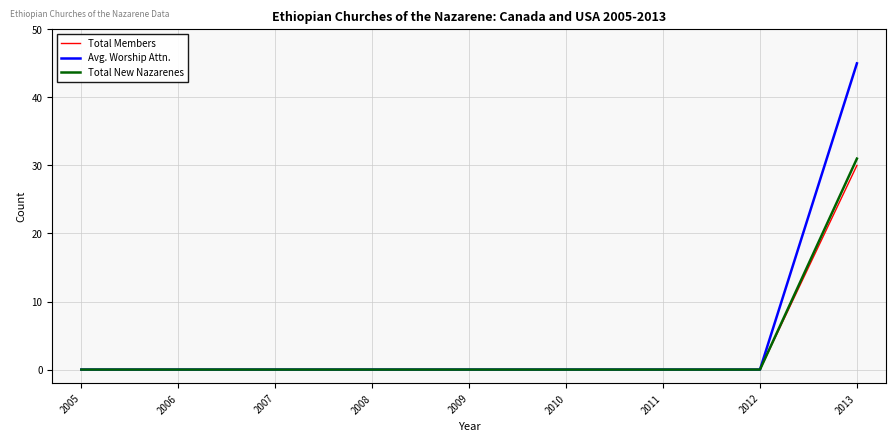

Reading left to right, extract all data points from this chart.

Total Members: 0	0	0	0	0	0	0	0	30
Avg. Worship Attn.: 0	0	0	0	0	0	0	0	45
Total New Nazarenes: 0	0	0	0	0	0	0	0	31